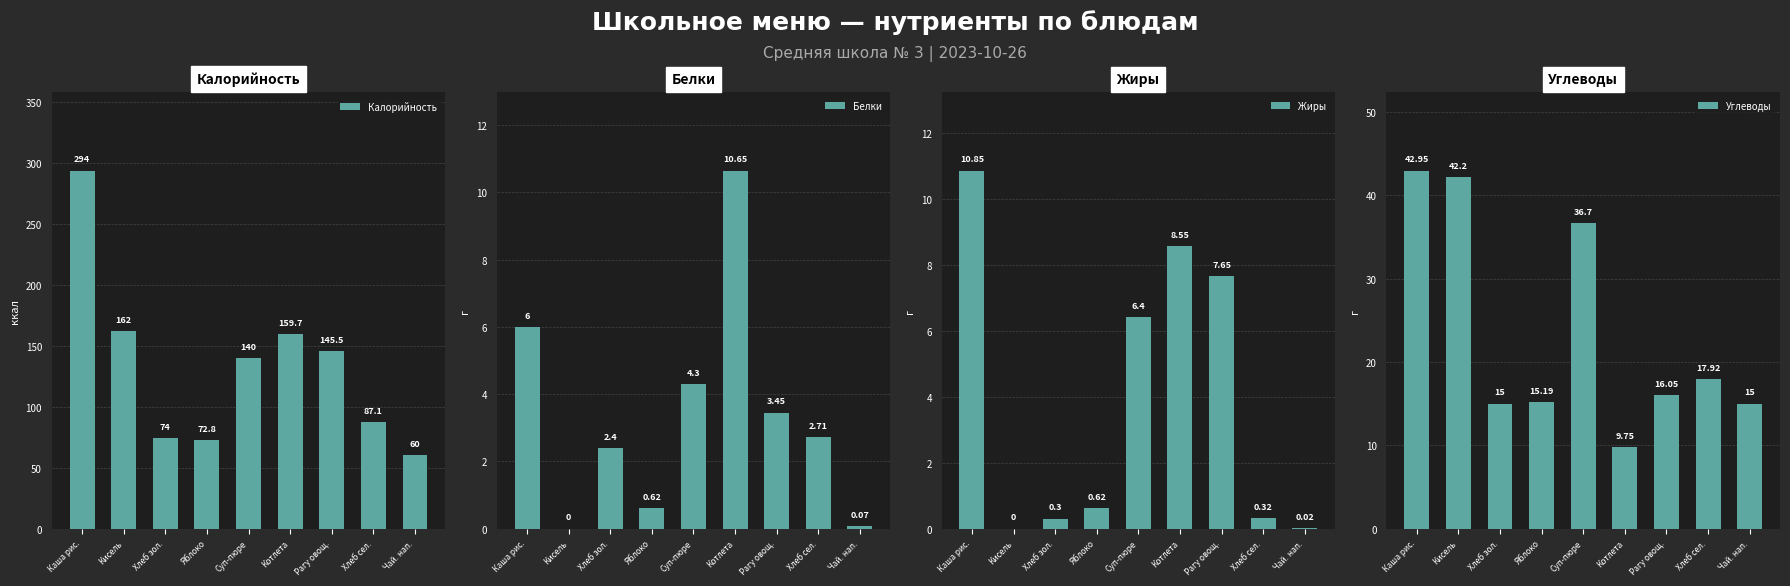

At which category is the sum across all series the highest?

Каша рис.